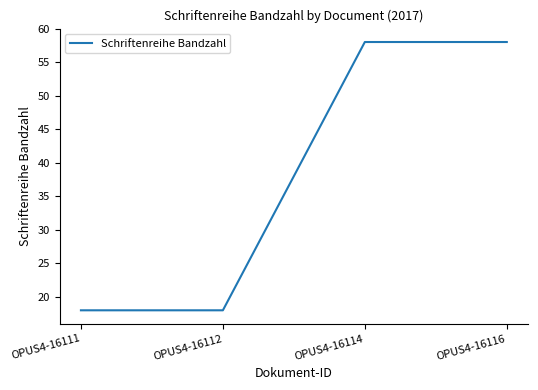

What is the maximum value shown in the chart?

58